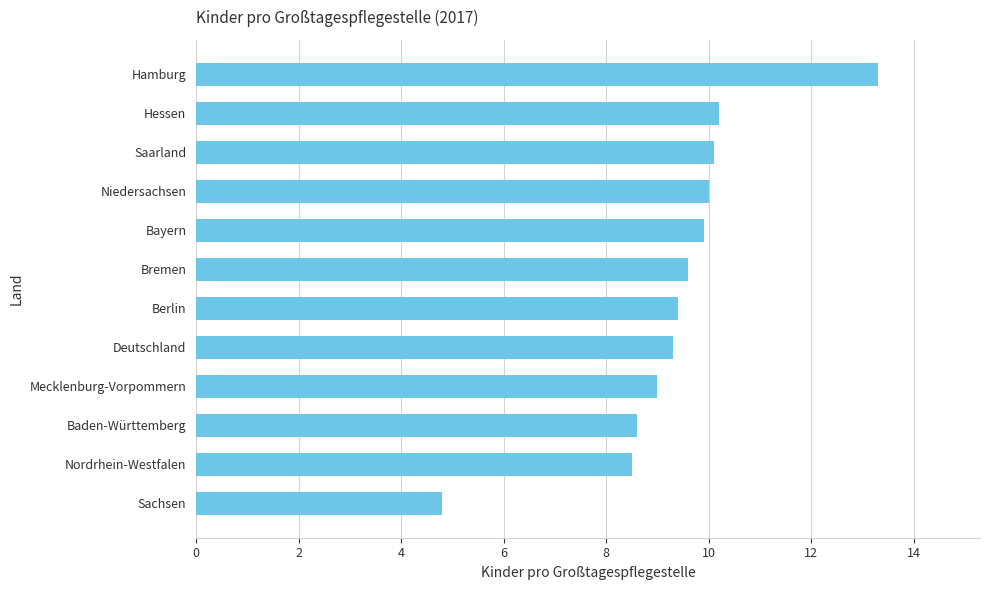

What is the smallest value displayed?

4.8